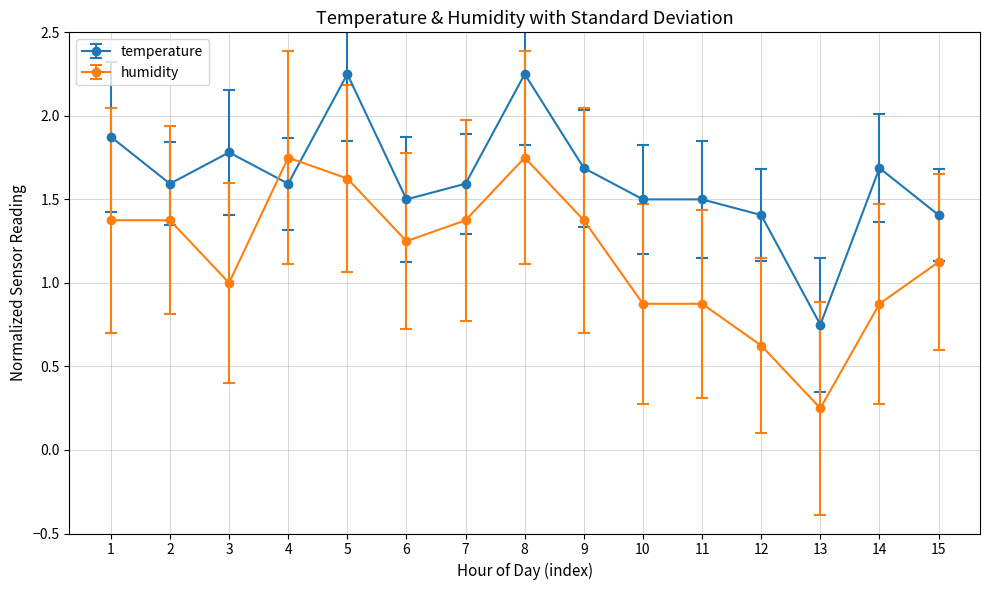

Count the number of categories in the chart.

15